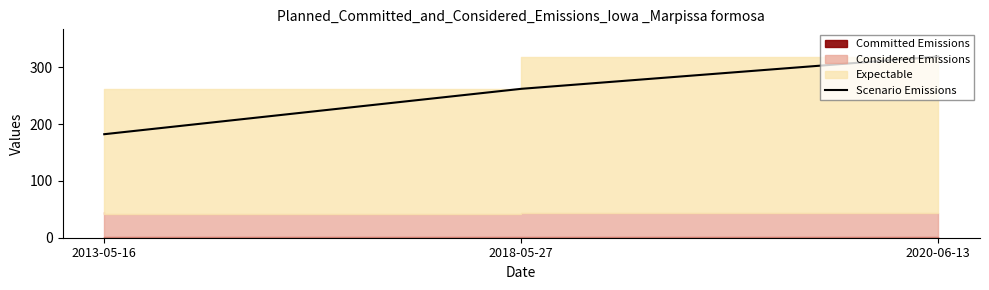

Rank the categories by value from highest to lowest.

2020-06-13, 2018-05-27, 2013-05-16